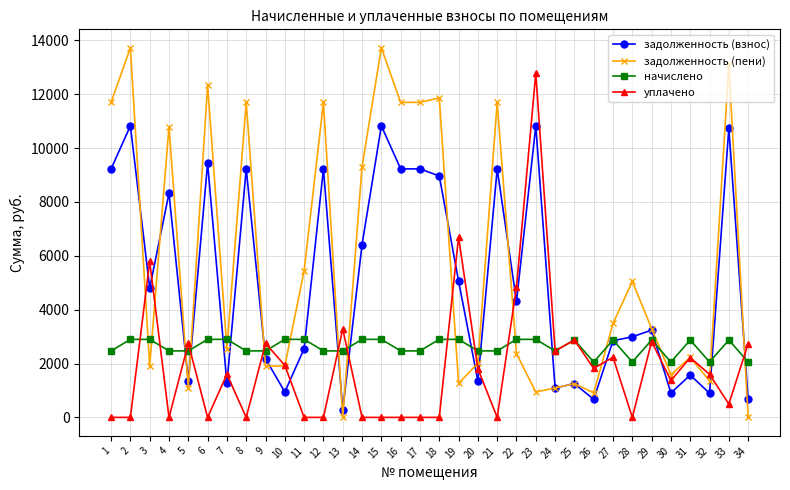

What is the difference between the highest and lowest values at 9?

847.5